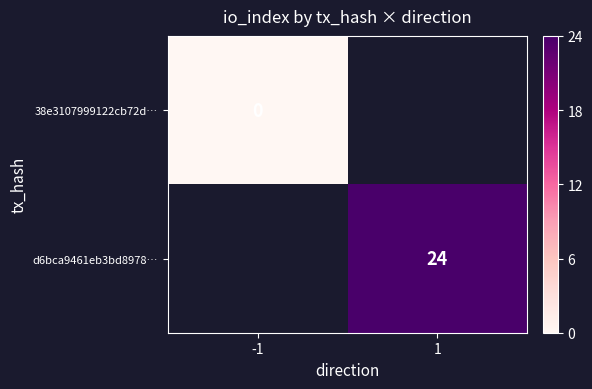

The value of d6bca9461eb3bd8978… at 1 is 24. True or false?

True